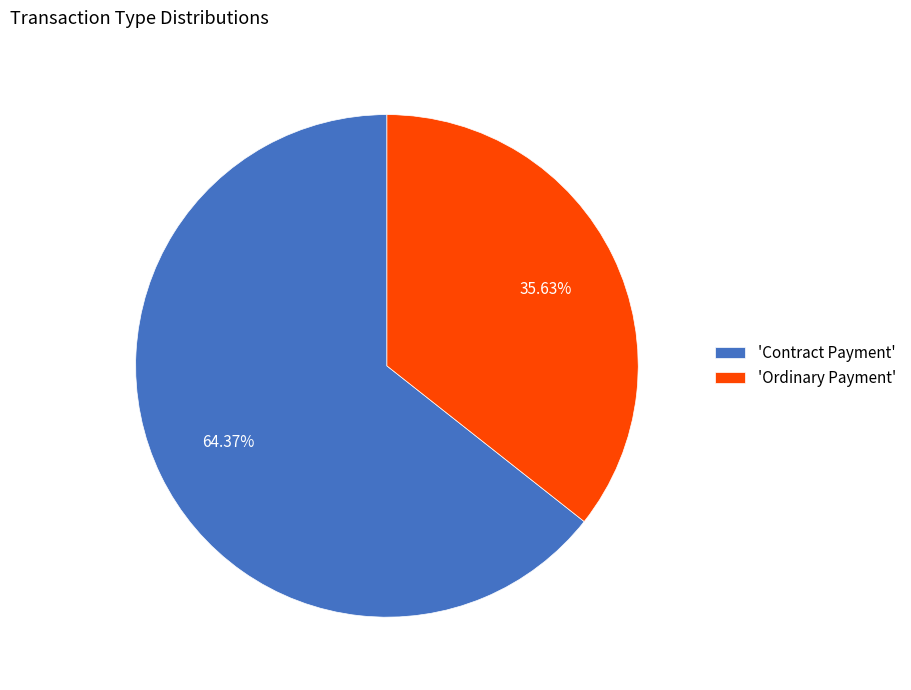

Combined, do 'Ordinary Payment' and 'Contract Payment' account for over 50%?

Yes